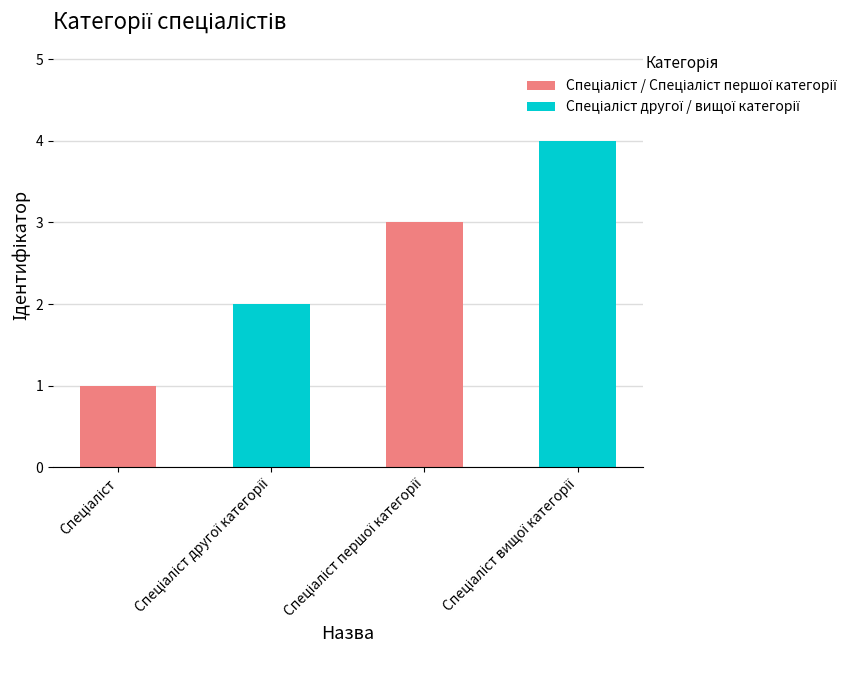

Reading left to right, list all the values displayed in this chart.

1	2	3	4